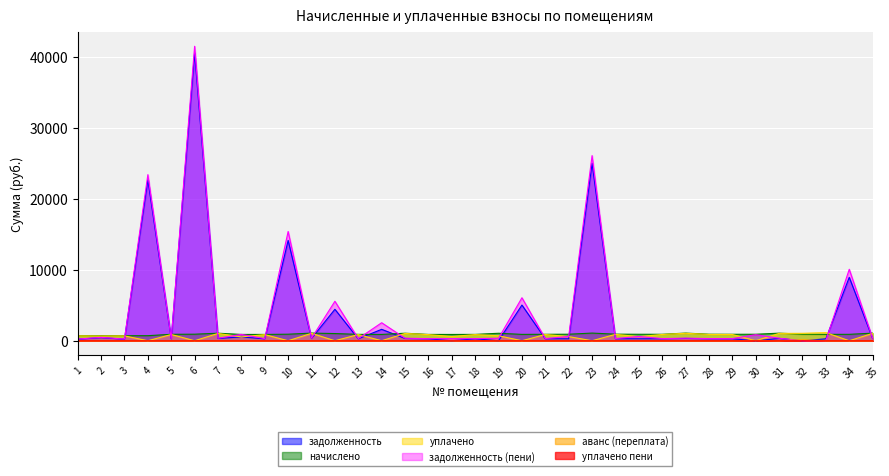

At how many categories does at least one series exceed 38357?

1